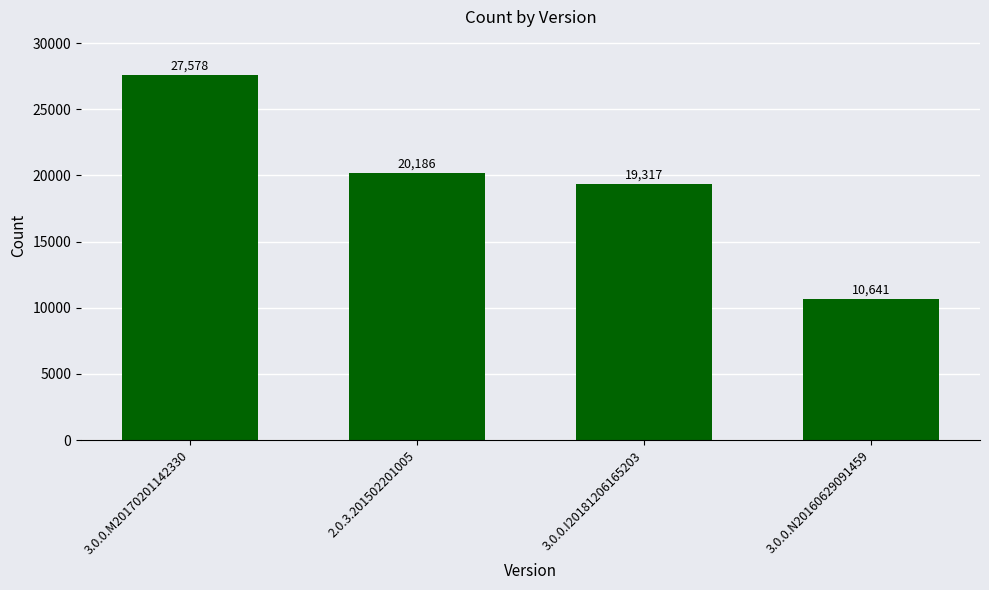

What is the value of the 3rd bar from the left?

19317